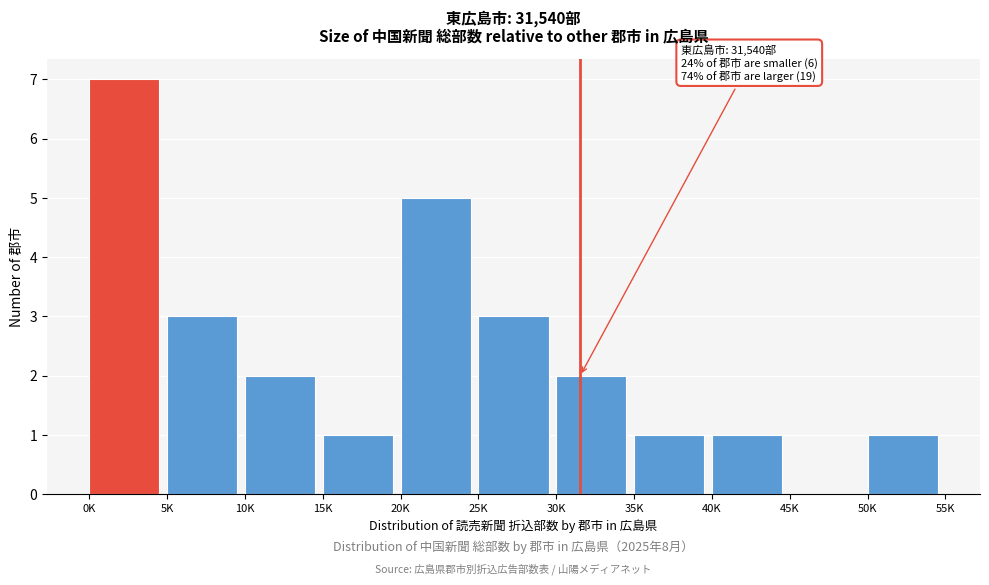

Reading left to right, what are all the values shown in this chart?

0K=7	5K=3	10K=2	15K=1	20K=5	25K=3	30K=2	35K=1	40K=1	45K=0	50K=1